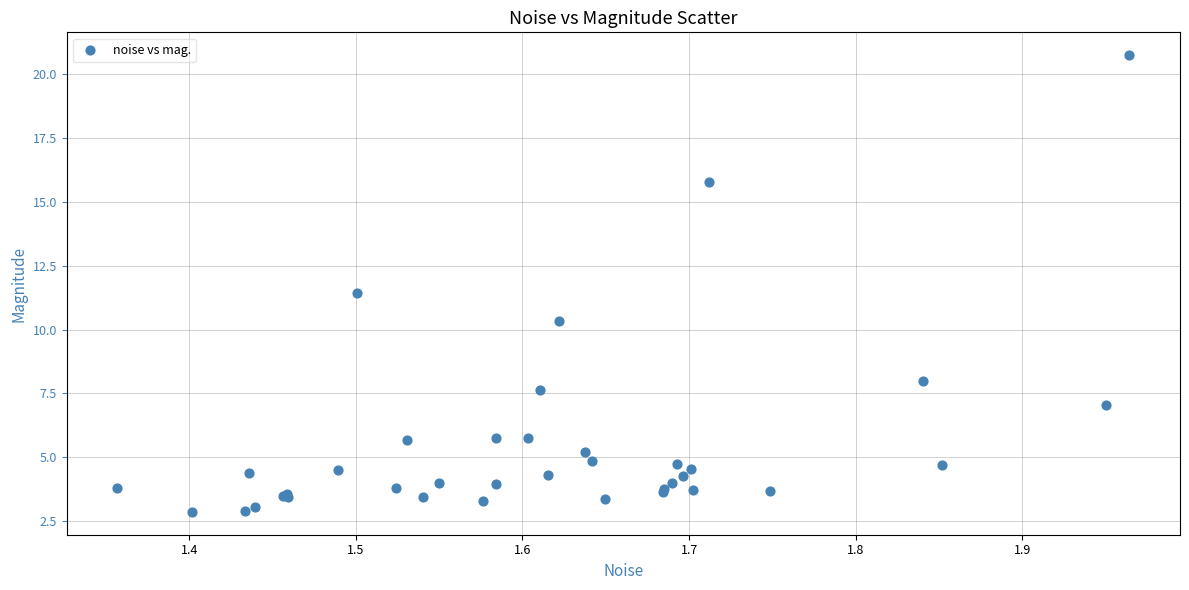

What Y value in the scatter plot is closest to 11?

11.4